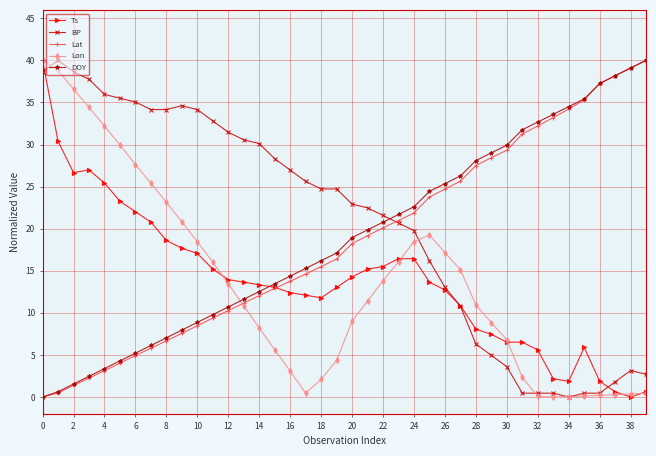

What is the maximum value shown in the chart?

40.0